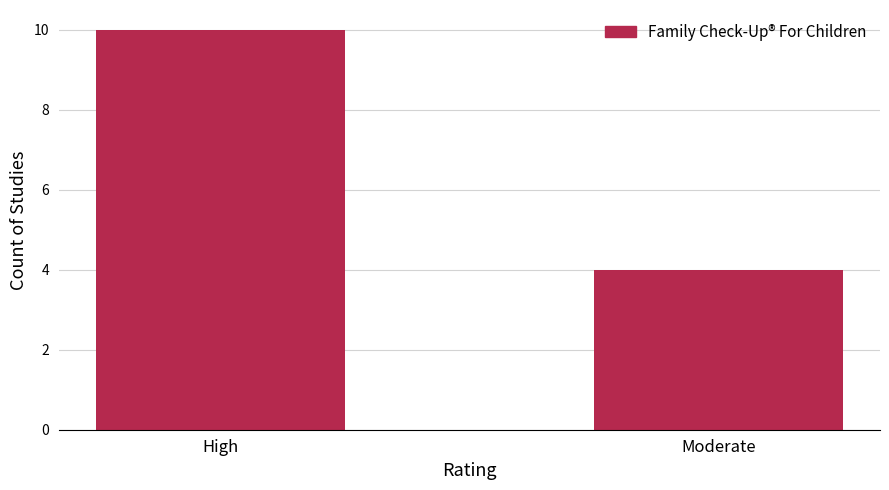

Approximately how many times larger is the value at High compared to Moderate?

2.5